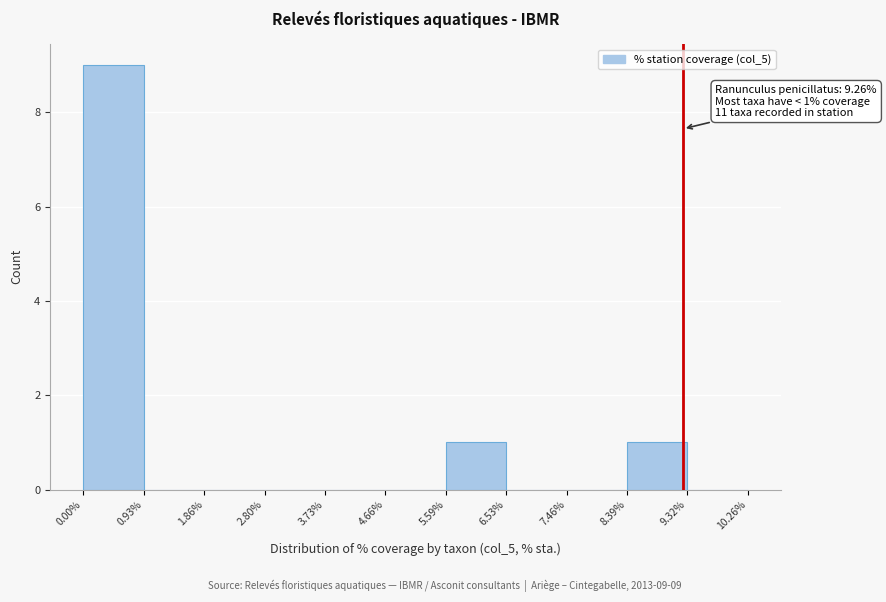

Over which range of the x-axis is the bar tallest?

0.00% to 0.93%